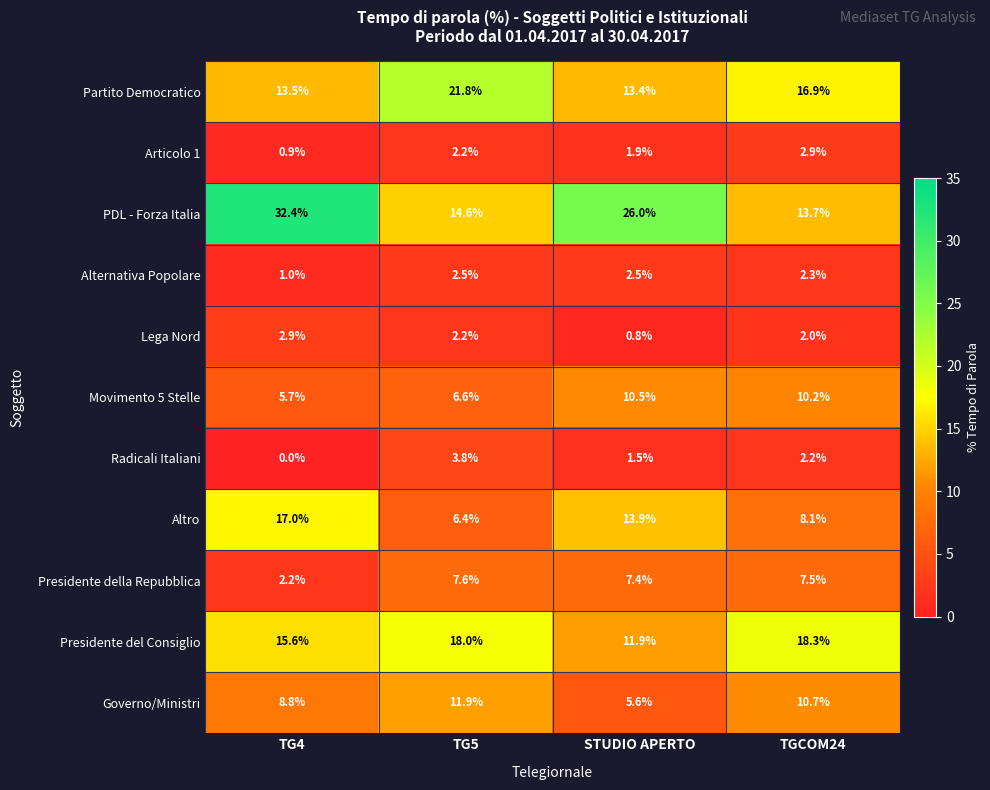

At how many categories does at least one series exceed 7?

4